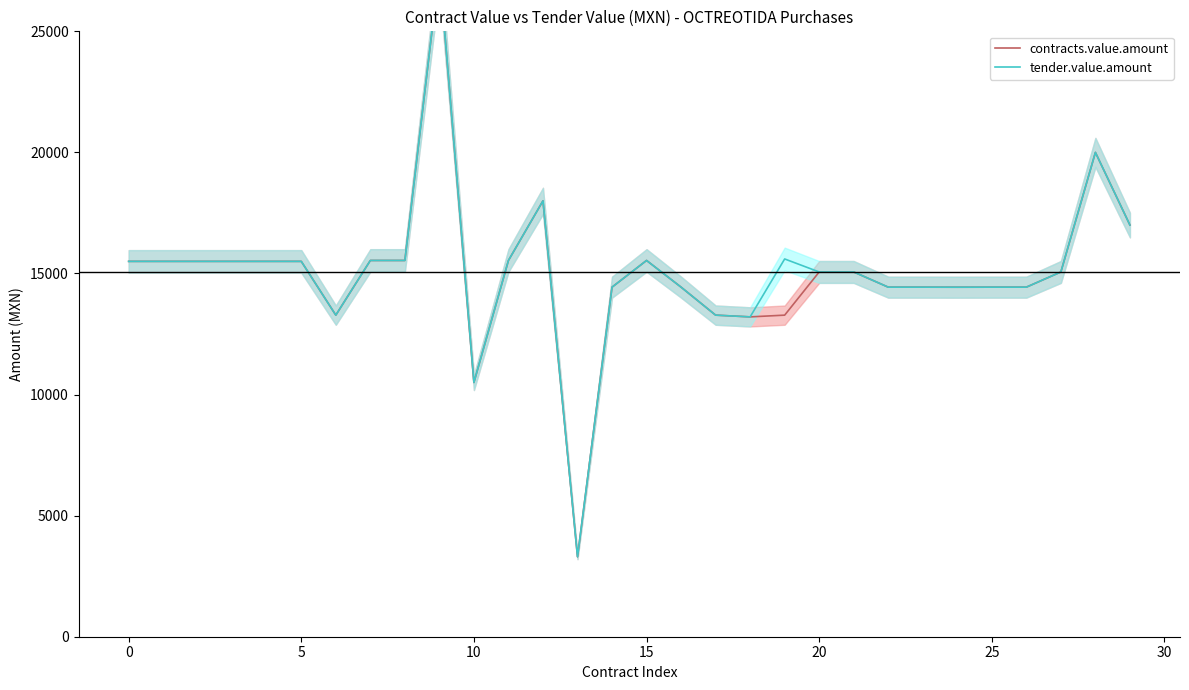

How many lines are shown in the chart?

2